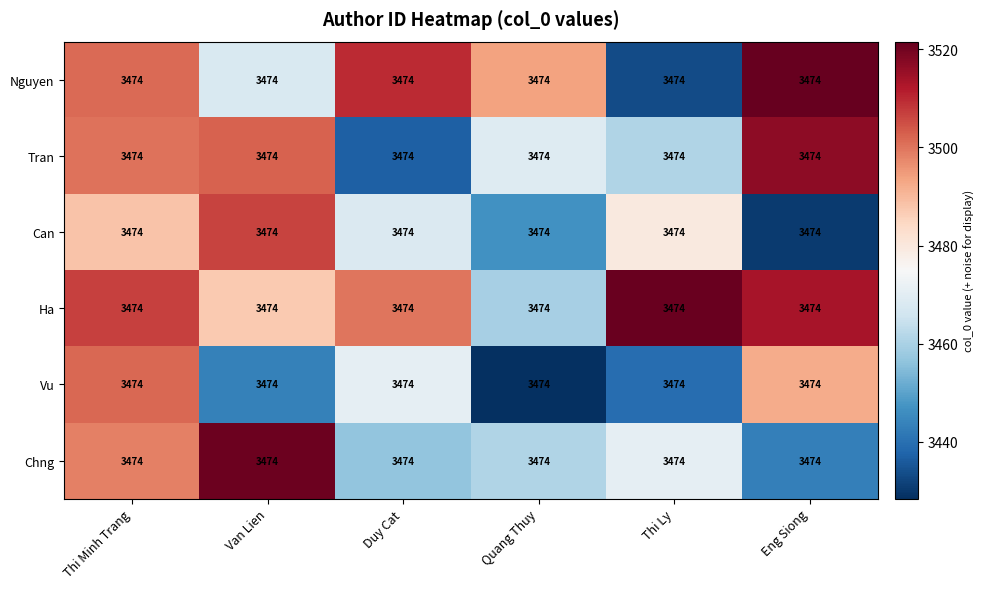

At Van Lien, list the series in order from largest to smallest.

Chng, Can, Tran, Ha, Nguyen, Vu